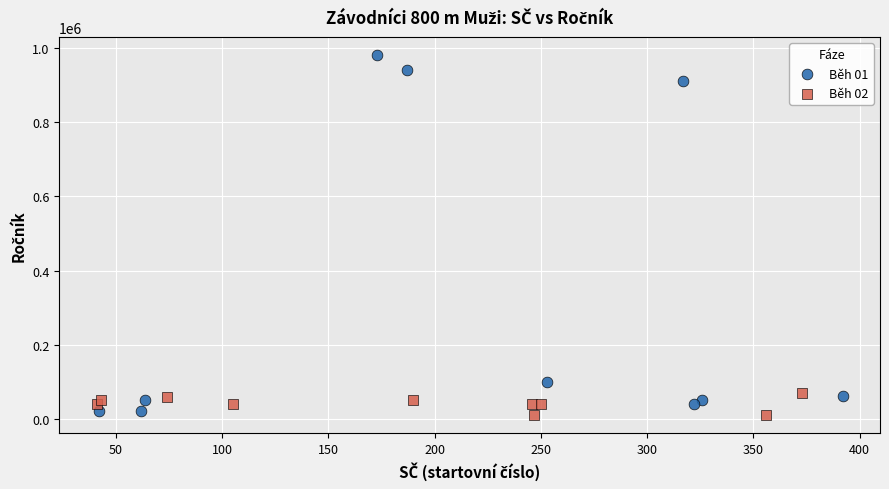

Which series has the widest spread of Y values?

Běh 01